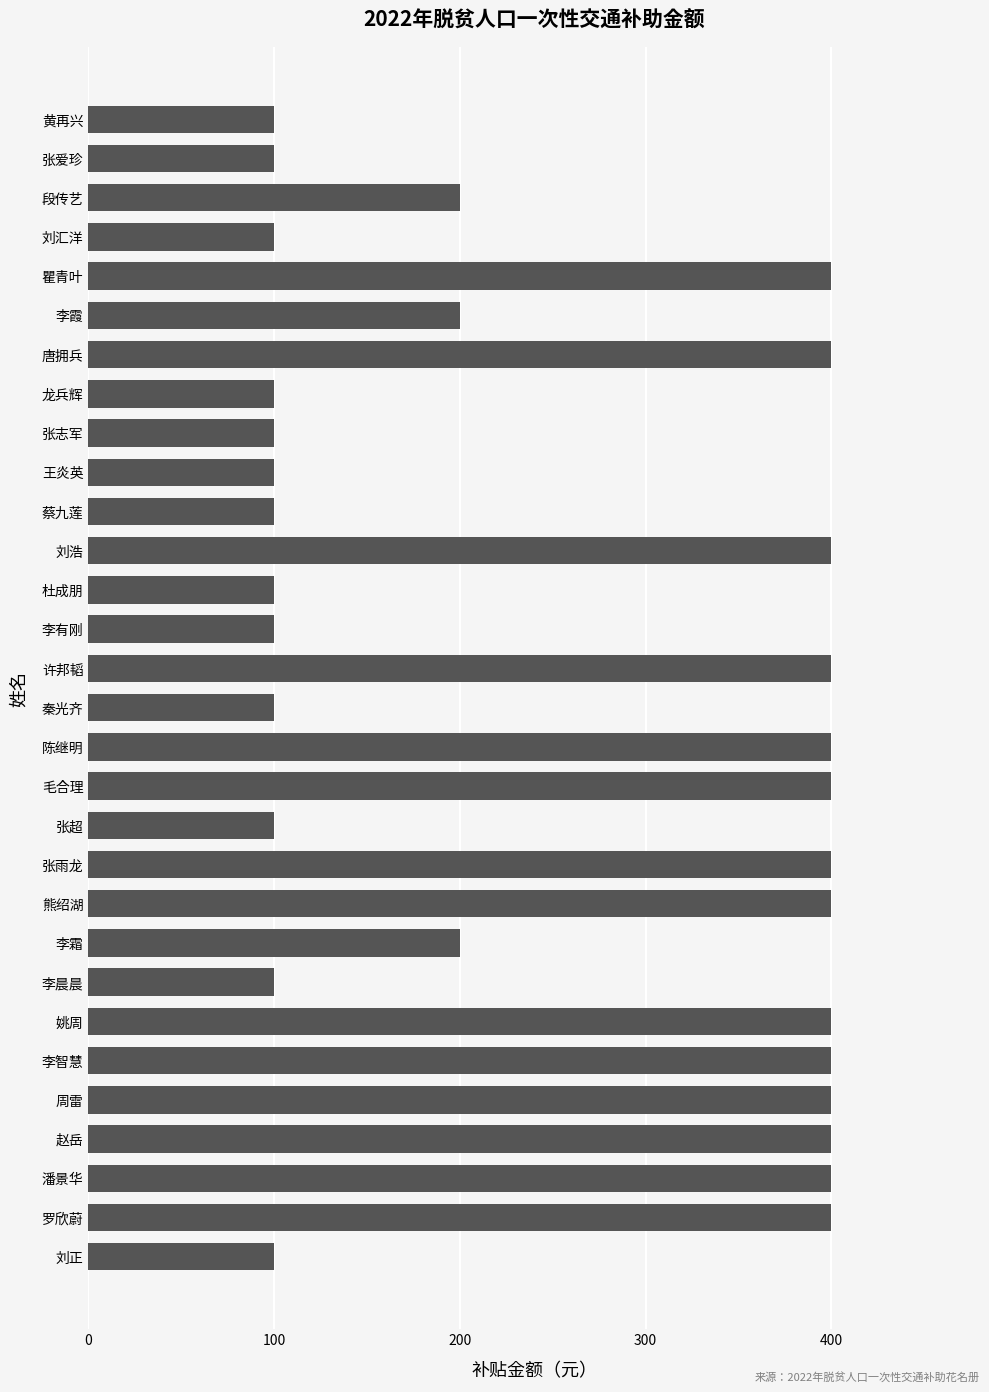

Reading top to bottom, transcribe all the data shown in this chart.

黄再兴=100	张爱珍=100	段传艺=200	刘汇洋=100	瞿青叶=400	李霞=200	唐拥兵=400	龙兵辉=100	张志军=100	王炎英=100	蔡九莲=100	刘浩=400	杜成朋=100	李有刚=100	许邦韬=400	秦光齐=100	陈继明=400	毛合理=400	张超=100	张雨龙=400	熊绍湖=400	李霜=200	李晨晨=100	姚周=400	李智慧=400	周雷=400	赵岳=400	潘景华=400	罗欣蔚=400	刘正=100